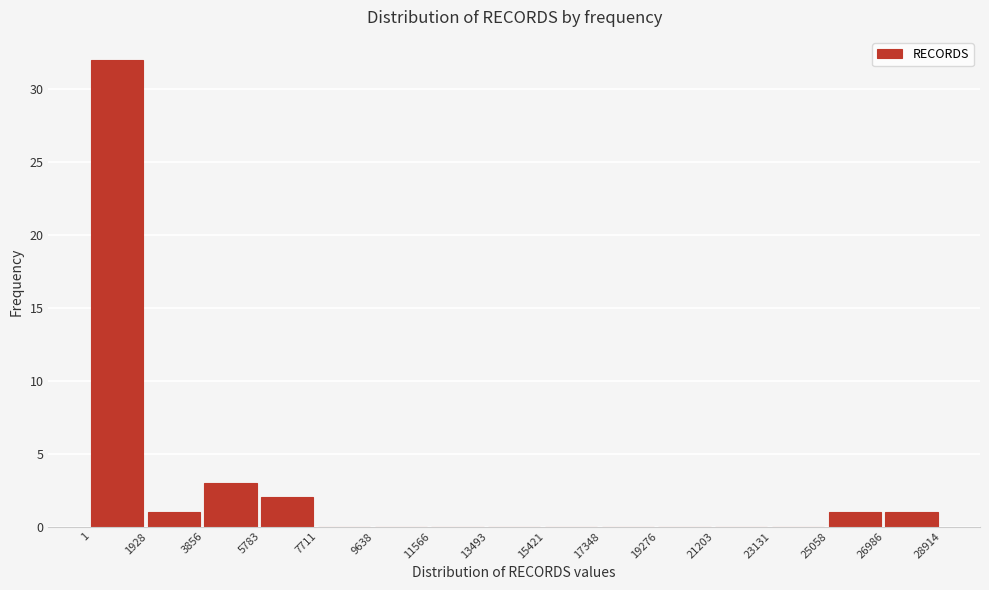

Over which range of the x-axis is the bar tallest?

1 to 1928